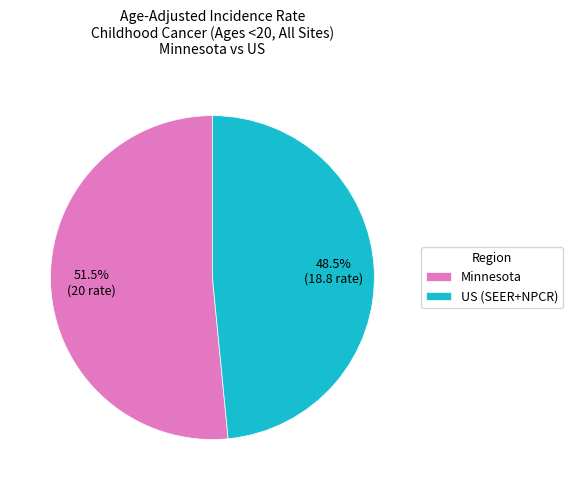

Approximately how many times larger is the value at Minnesota compared to US (SEER+NPCR)?

1.1